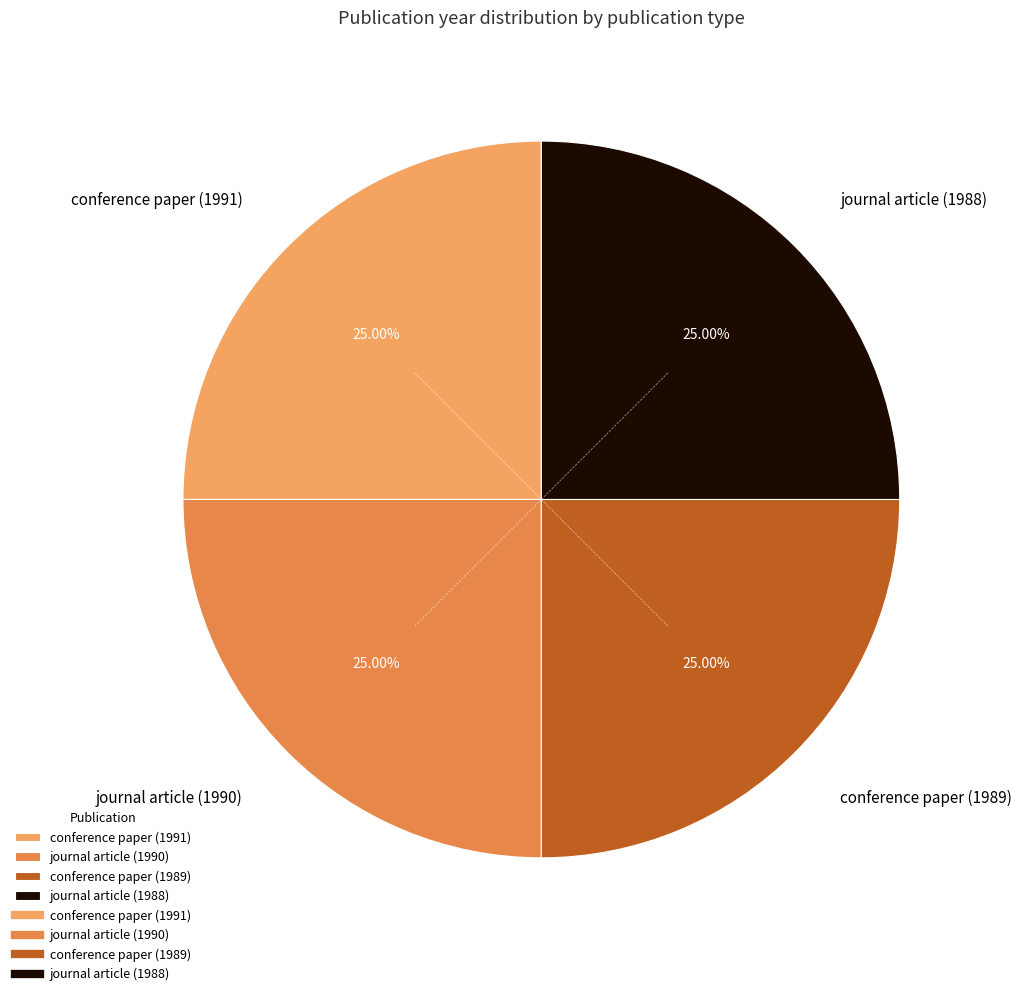

How many segments does this pie chart have?

4